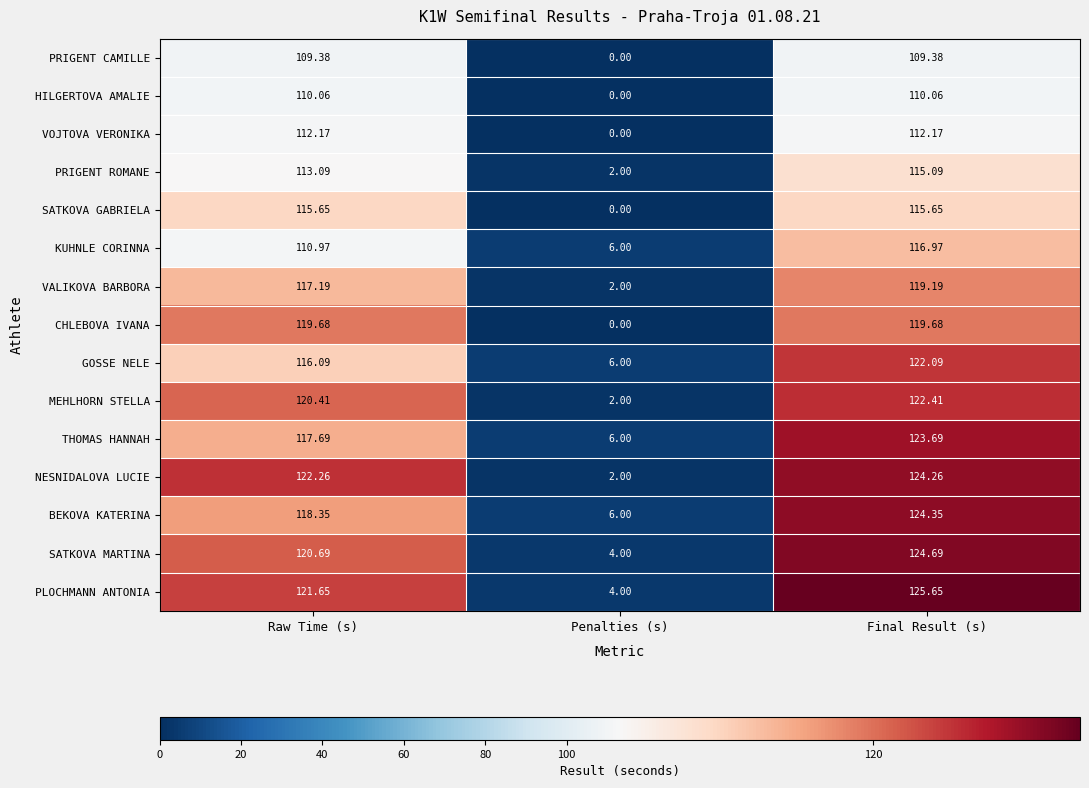

Is the value of THOMAS HANNAH at Penalties (s) greater than the value of VOJTOVA VERONIKA at Final Result (s)?

No